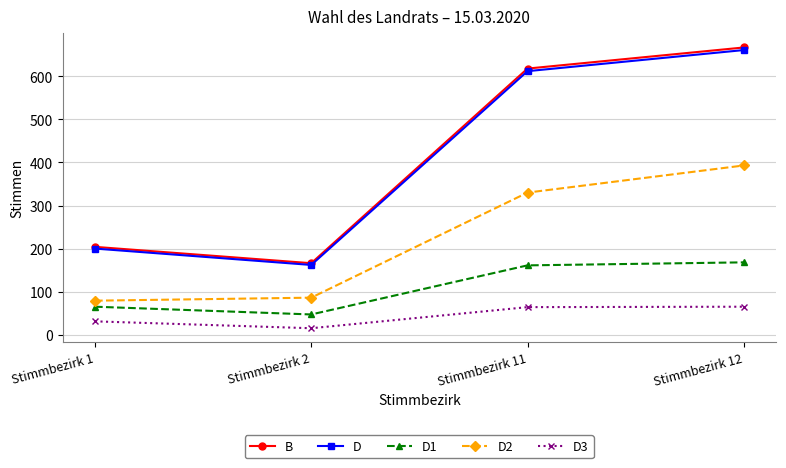

True or false: D2 and D1 intersect in this chart.

False